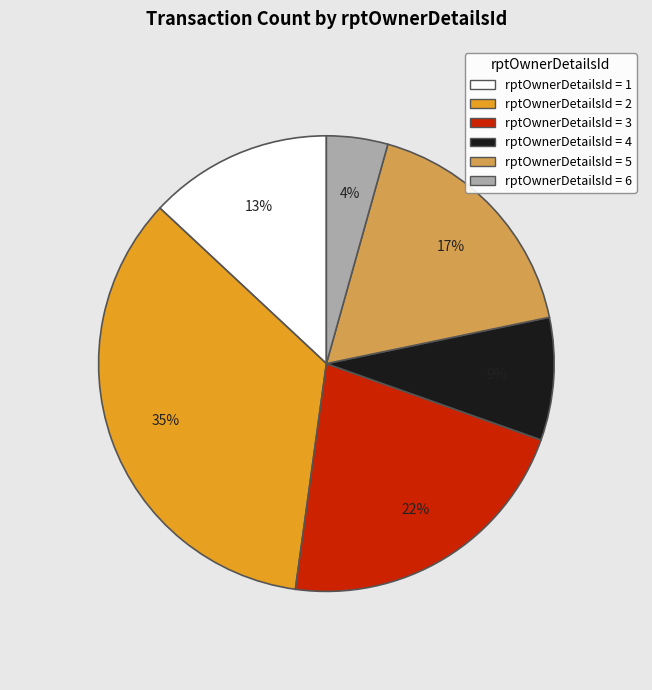

How many segments does this pie chart have?

6